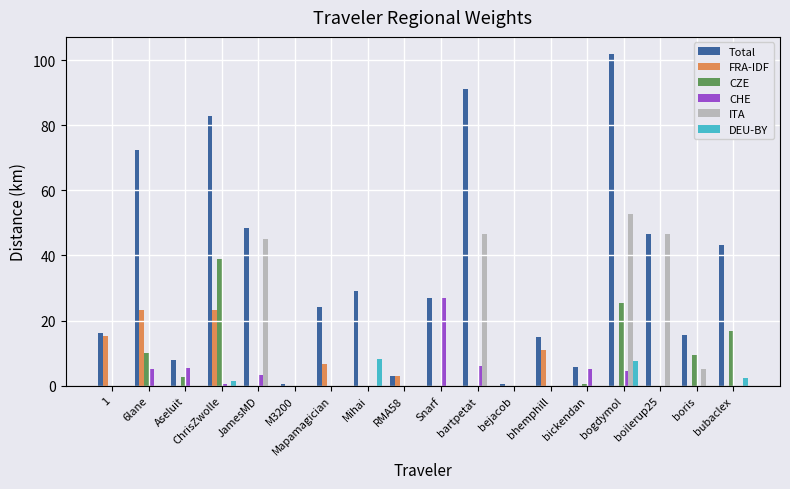

What is the maximum value shown in the chart?

102.0